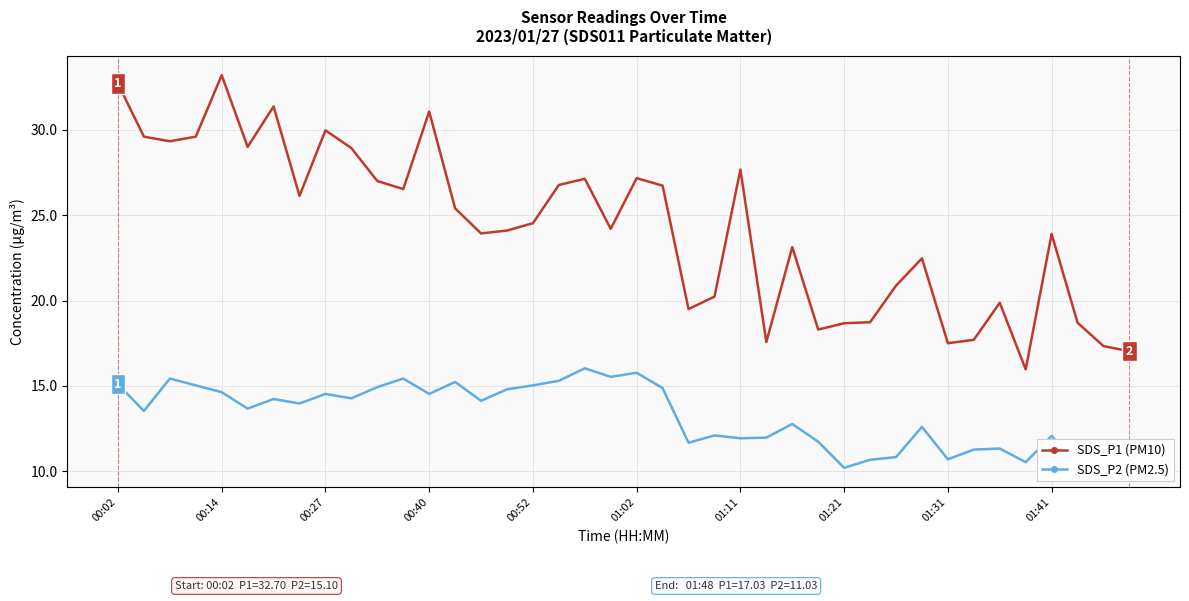

Rank the series by their maximum value, from lowest to highest.

SDS_P2 (PM2.5), SDS_P1 (PM10)